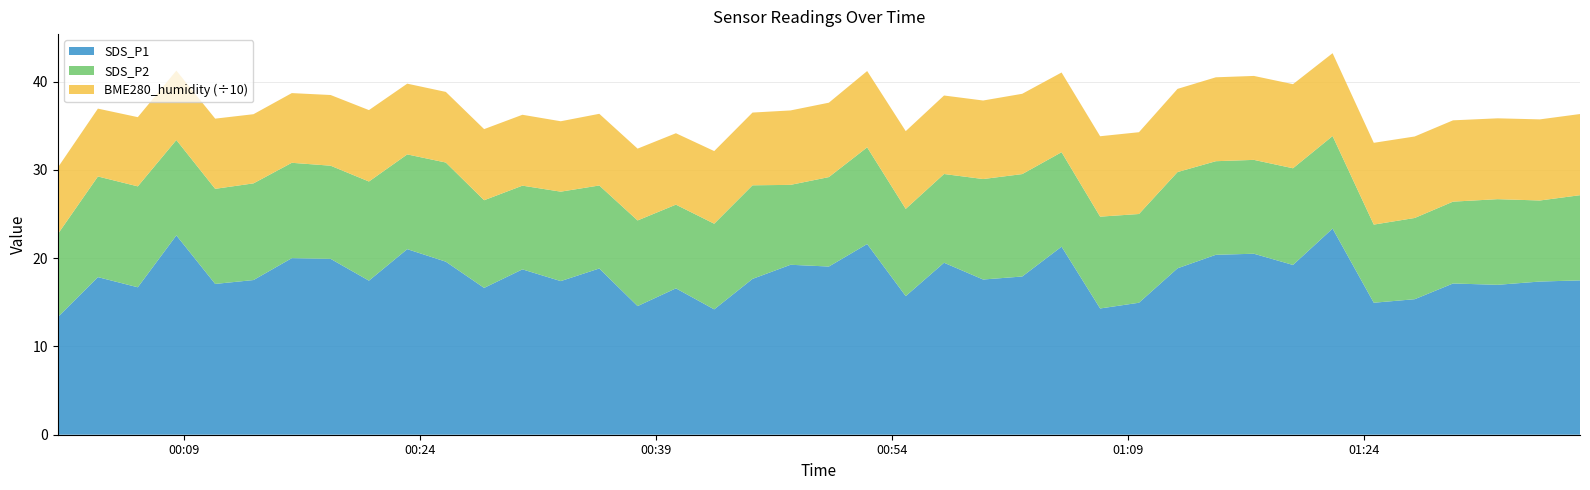

Reading left to right, what are all the values shown in this chart?

SDS_P1: 13.3	17.9	16.7	22.6	17.1	17.5	20.0	19.9	17.4	21.0	19.6	16.6	18.7	17.4	18.8	14.6	16.6	14.2	17.6	19.2	19.1	21.6	15.7	19.5	17.6	17.9	21.3	14.3	14.9	18.9	20.4	20.5	19.2	23.4	14.9	15.3	17.1	17.0	17.4	17.5
SDS_P2: 9.4	11.4	11.4	10.8	10.8	10.9	10.8	10.6	11.2	10.7	11.2	9.9	9.5	10.1	9.4	9.7	9.5	9.7	10.6	9.1	10.1	10.9	9.9	10.1	11.4	11.6	10.7	10.4	10.1	10.9	10.6	10.6	10.9	10.5	8.8	9.2	9.3	9.7	9.2	9.7
BME280_humidity: 75.3	76.8	78.4	78.6	79.5	78.3	78.9	80.1	80.9	80.1	80.0	80.5	80.3	79.7	81.2	81.3	80.9	82.3	82.4	84.3	84.3	86.4	88.0	88.9	88.9	91.0	90.3	91.1	92.6	94.2	95.0	95.1	95.2	93.8	92.6	92.3	92.1	91.6	91.9	91.9